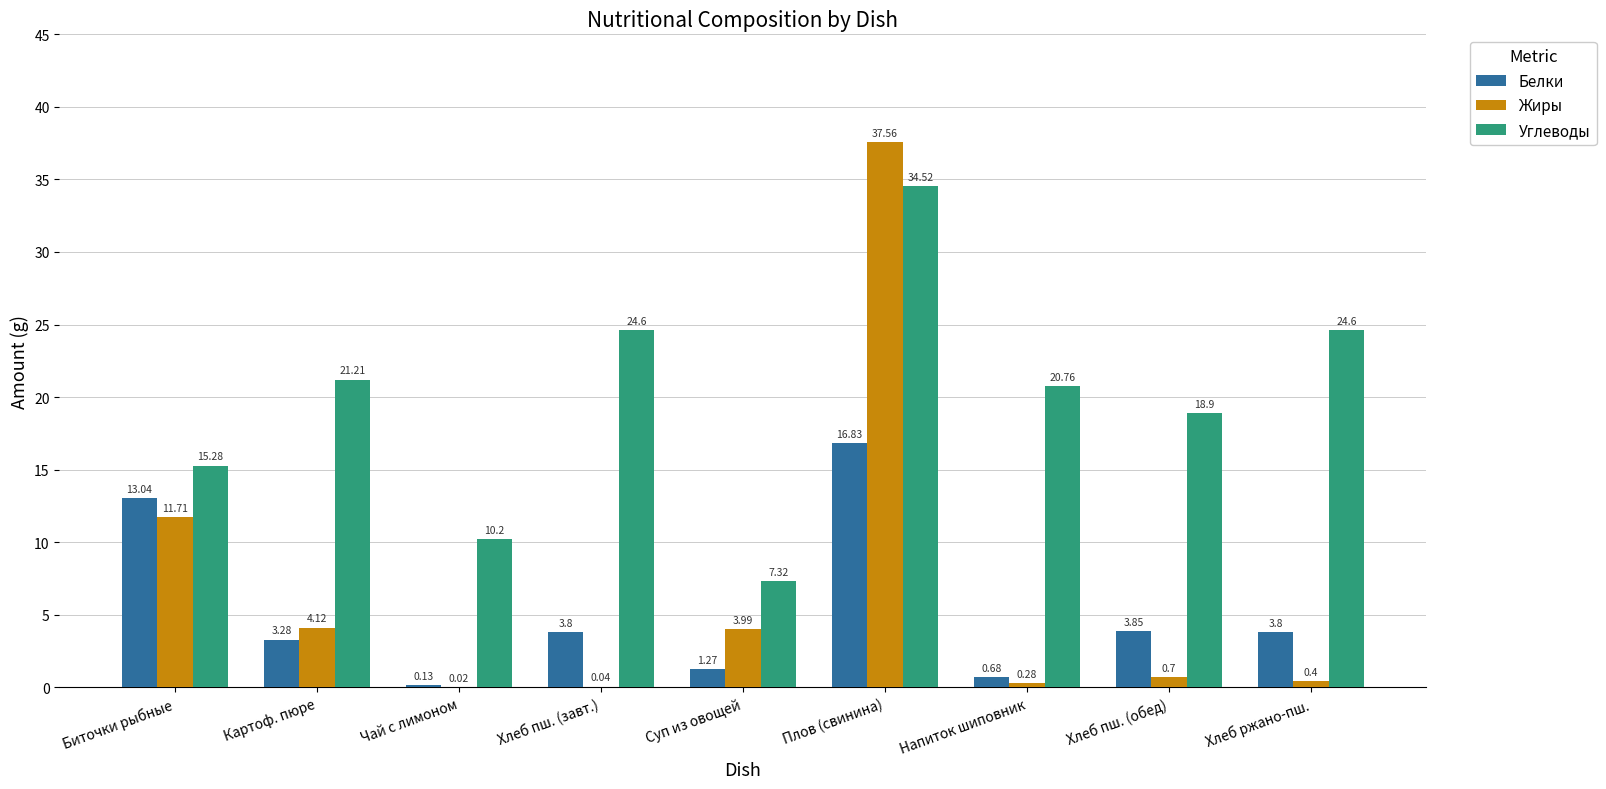

How many groups of bars are there?

9